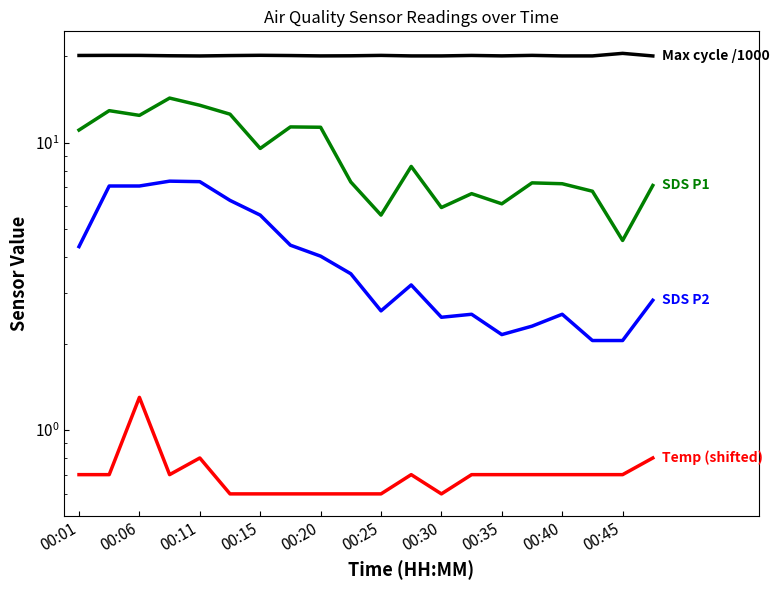

What is the total value across all series at 17?

29.6